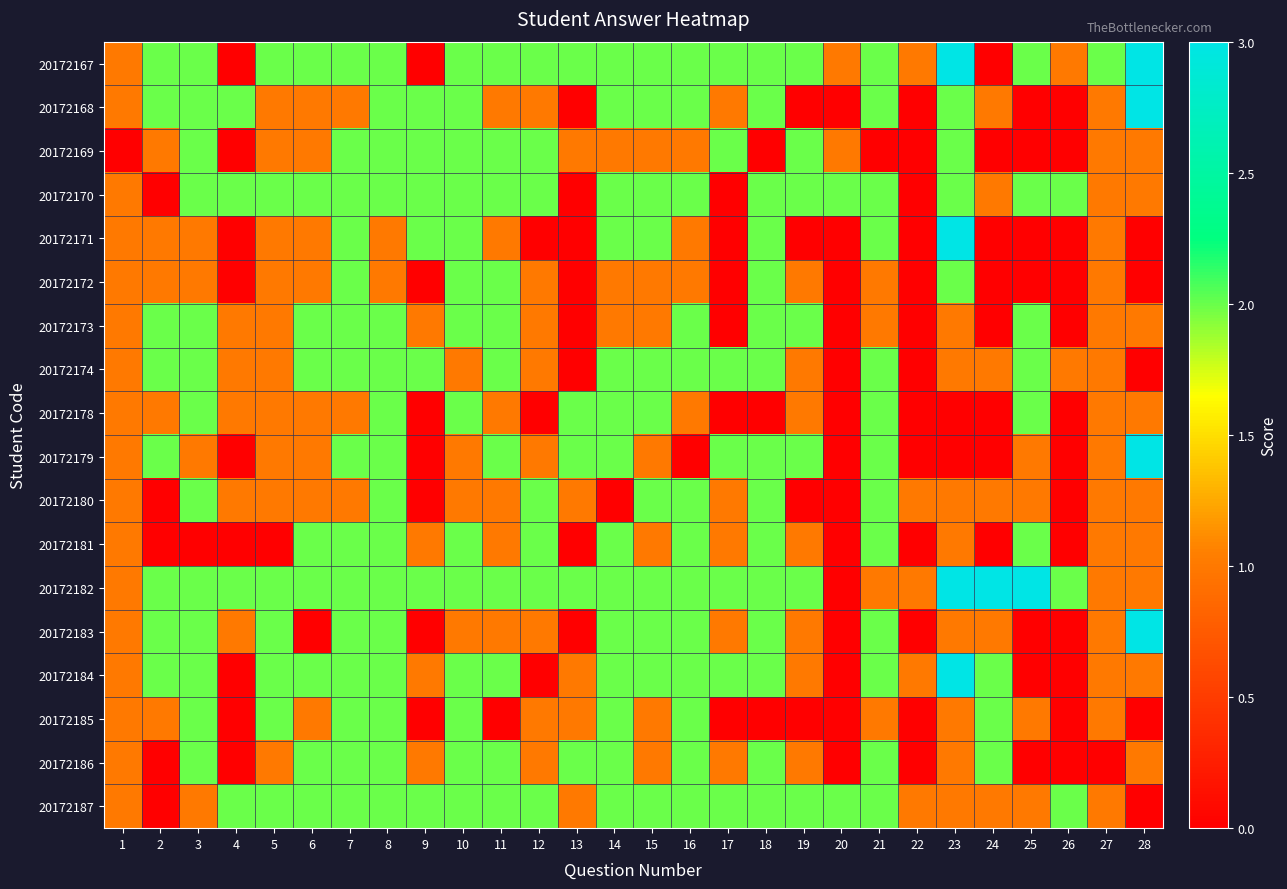

How many distinct data groups are displayed?

18